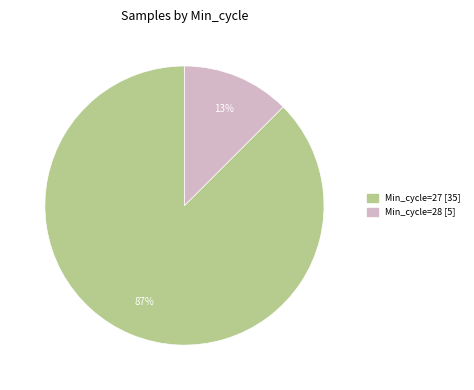

Does any single category account for the majority?

Yes